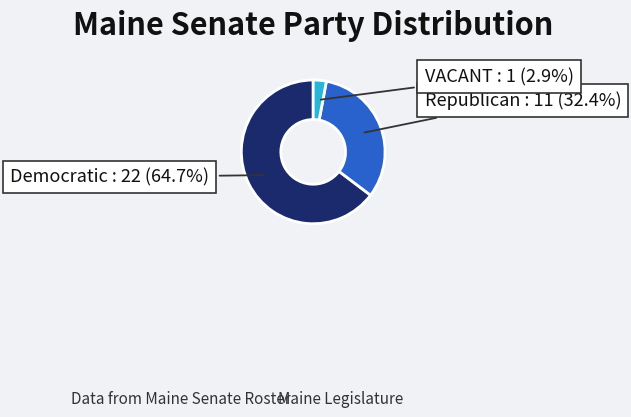

Count the number of slices in the pie.

3